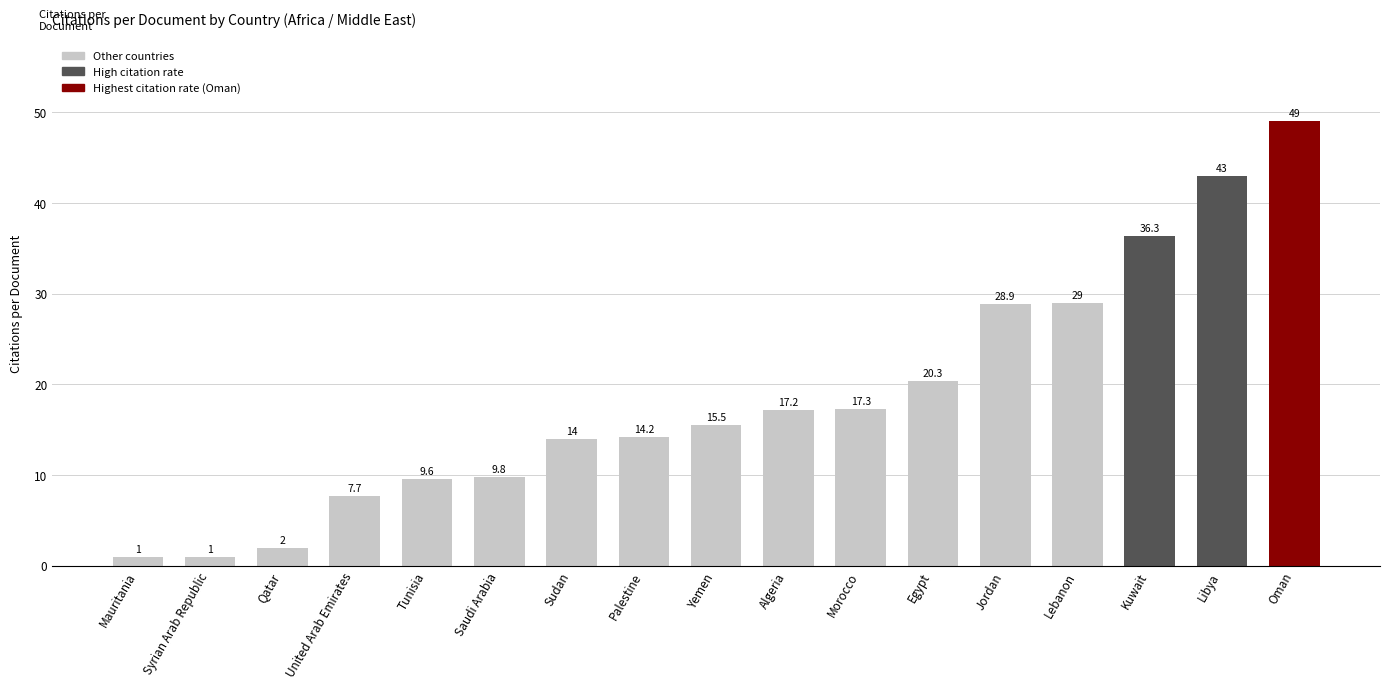

What is the greatest value displayed?

49.0